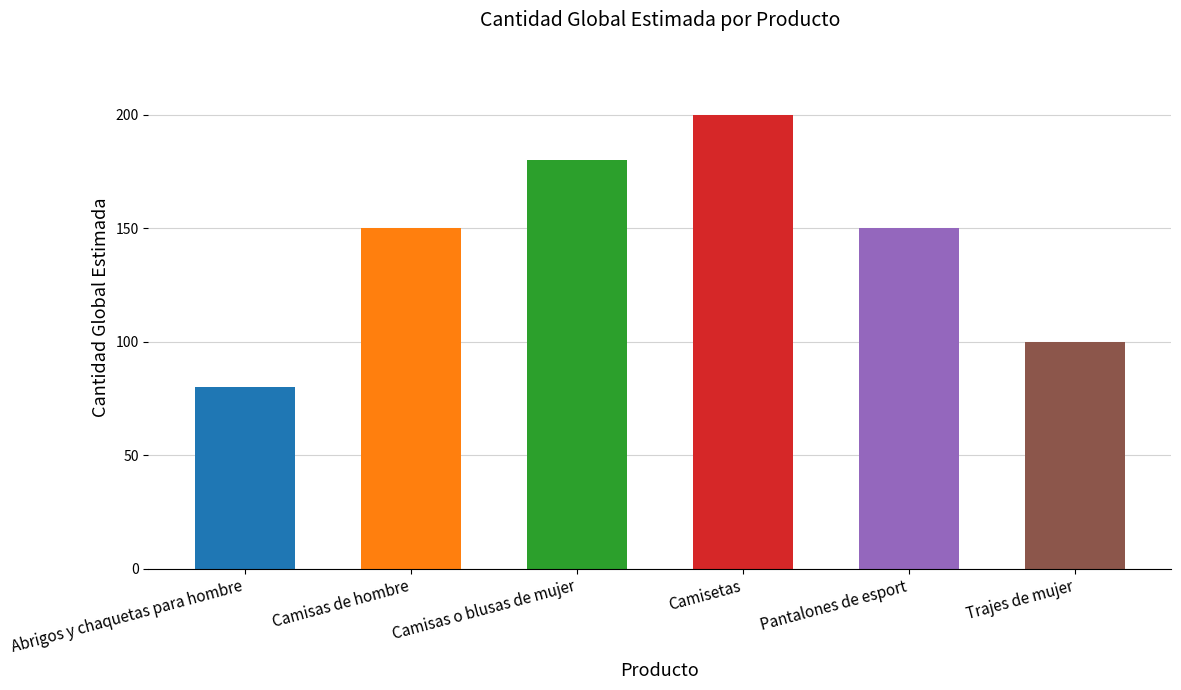

List the labels in order of value, smallest first.

Abrigos y chaquetas para hombre, Trajes de mujer, Camisas de hombre, Pantalones de esport, Camisas o blusas de mujer, Camisetas